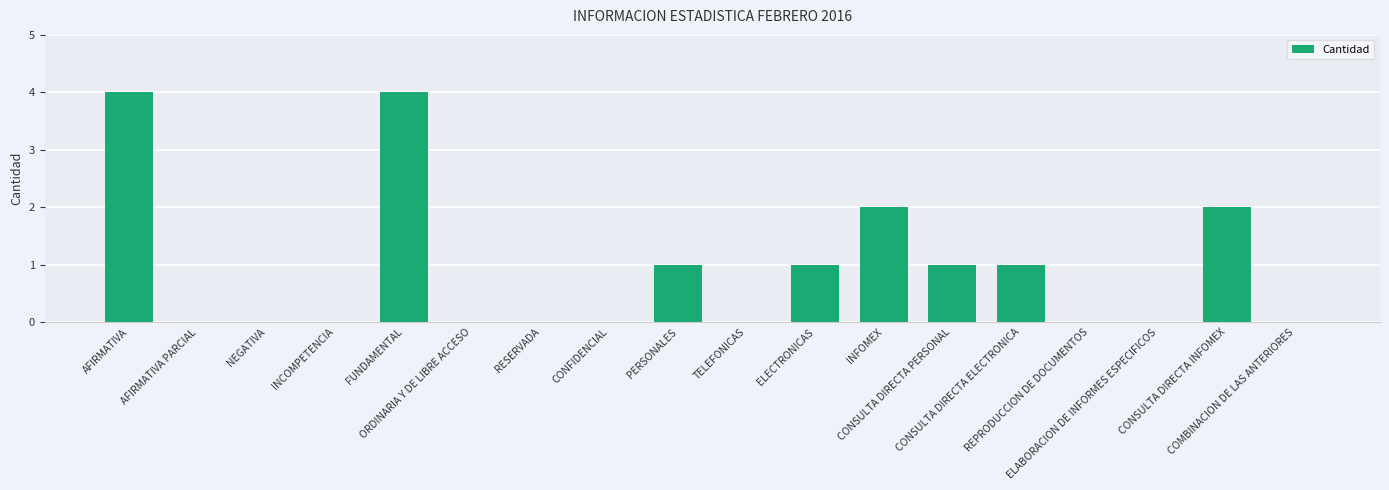

Reading right to left, extract all data points from this chart.

COMBINACION DE LAS ANTERIORES=0	CONSULTA DIRECTA INFOMEX=2	ELABORACION DE INFORMES ESPECIFICOS=0	REPRODUCCION DE DOCUMENTOS=0	CONSULTA DIRECTA ELECTRONICA=1	CONSULTA DIRECTA PERSONAL=1	INFOMEX=2	ELECTRONICAS=1	TELEFONICAS=0	PERSONALES=1	CONFIDENCIAL=0	RESERVADA=0	ORDINARIA Y DE LIBRE ACCESO=0	FUNDAMENTAL=4	INCOMPETENCIA=0	NEGATIVA=0	AFIRMATIVA PARCIAL=0	AFIRMATIVA=4